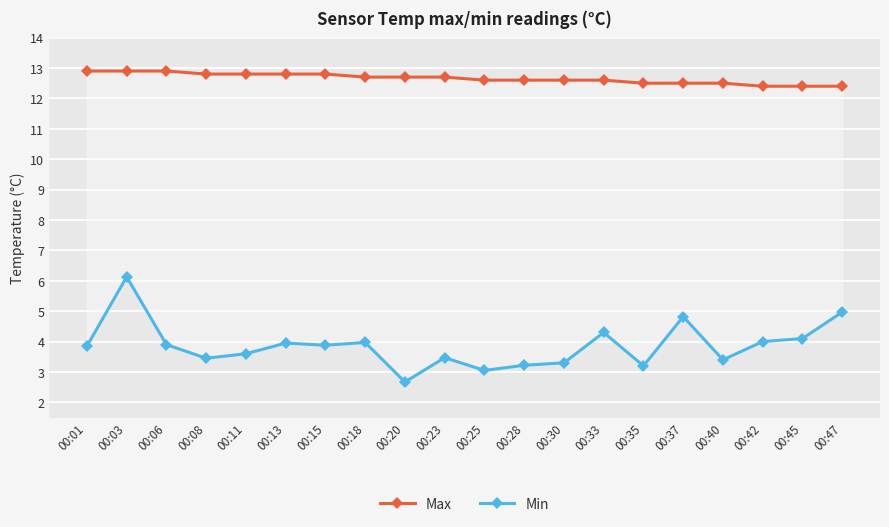

Which series has the largest range (max minus min)?

Min